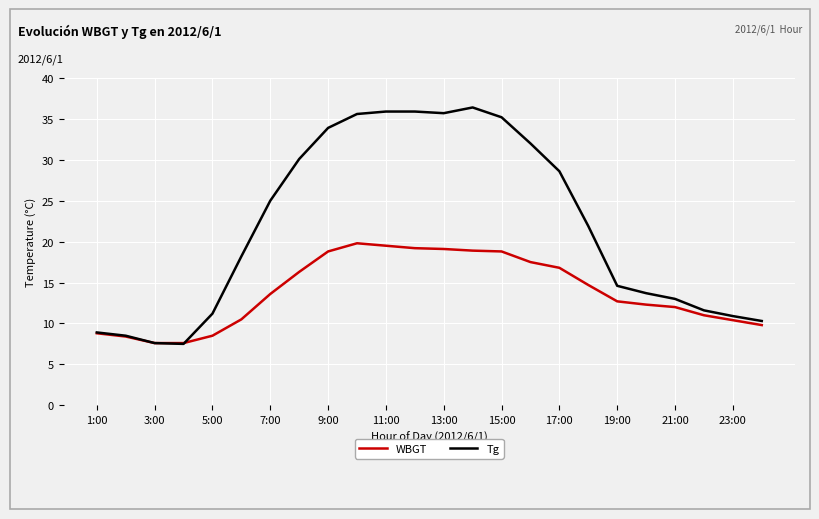

Rank the series by their maximum value, from lowest to highest.

WBGT, Tg